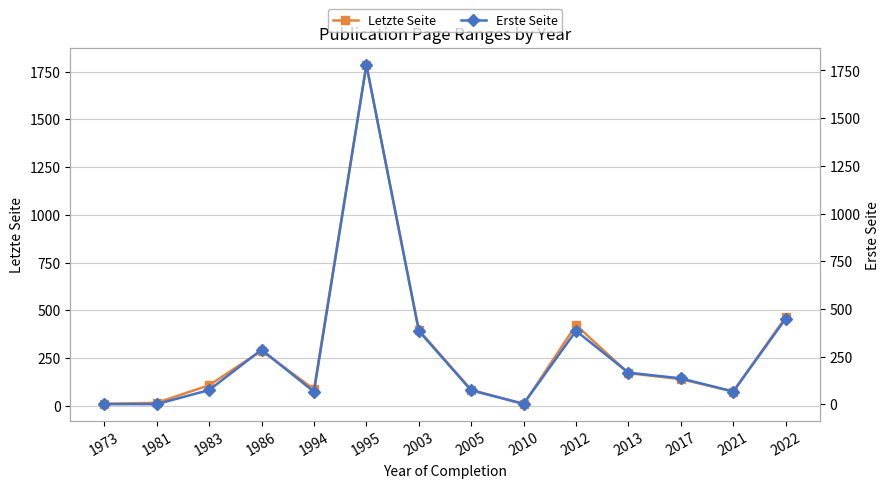

Rank the categories by Letzte Seite value from lowest to highest.

2010, 1973, 1981, 2021, 2005, 1994, 1983, 2017, 2013, 1986, 2003, 2012, 2022, 1995